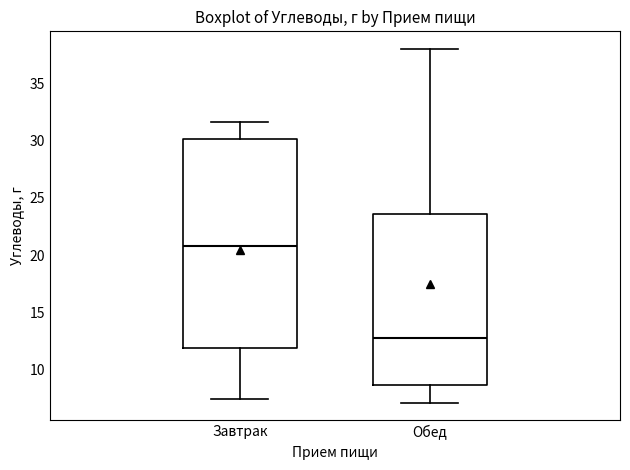

Where does the median line of the box for Завтрак sit on the y-axis? The values are not printed on the chart, so give them approximately, as read against the axis.

21.0